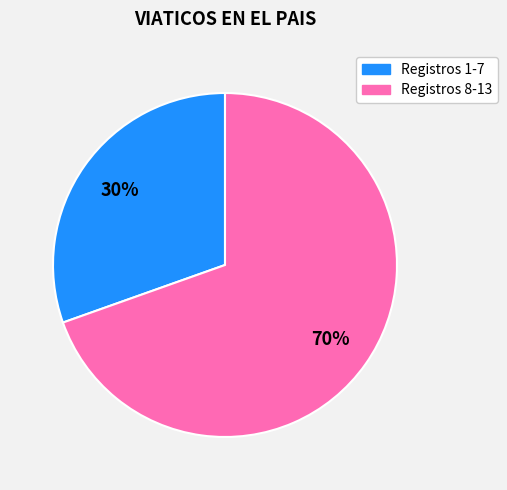

Is there a majority slice in this chart?

Yes